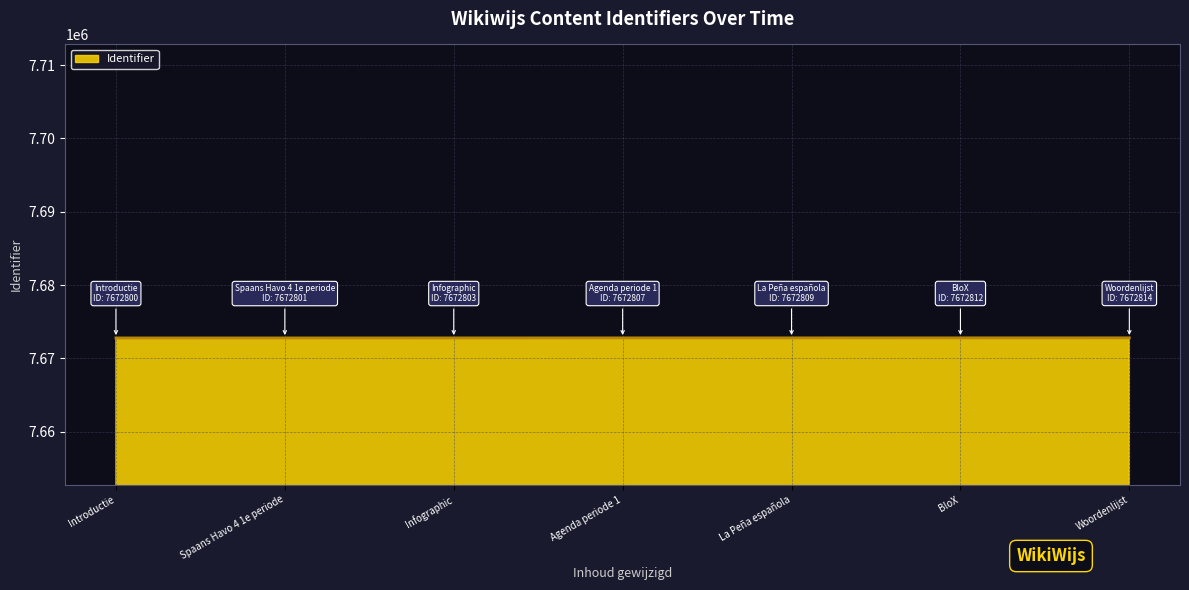

What is the difference between the values at BloX and Spaans Havo 4 1e periode?

11